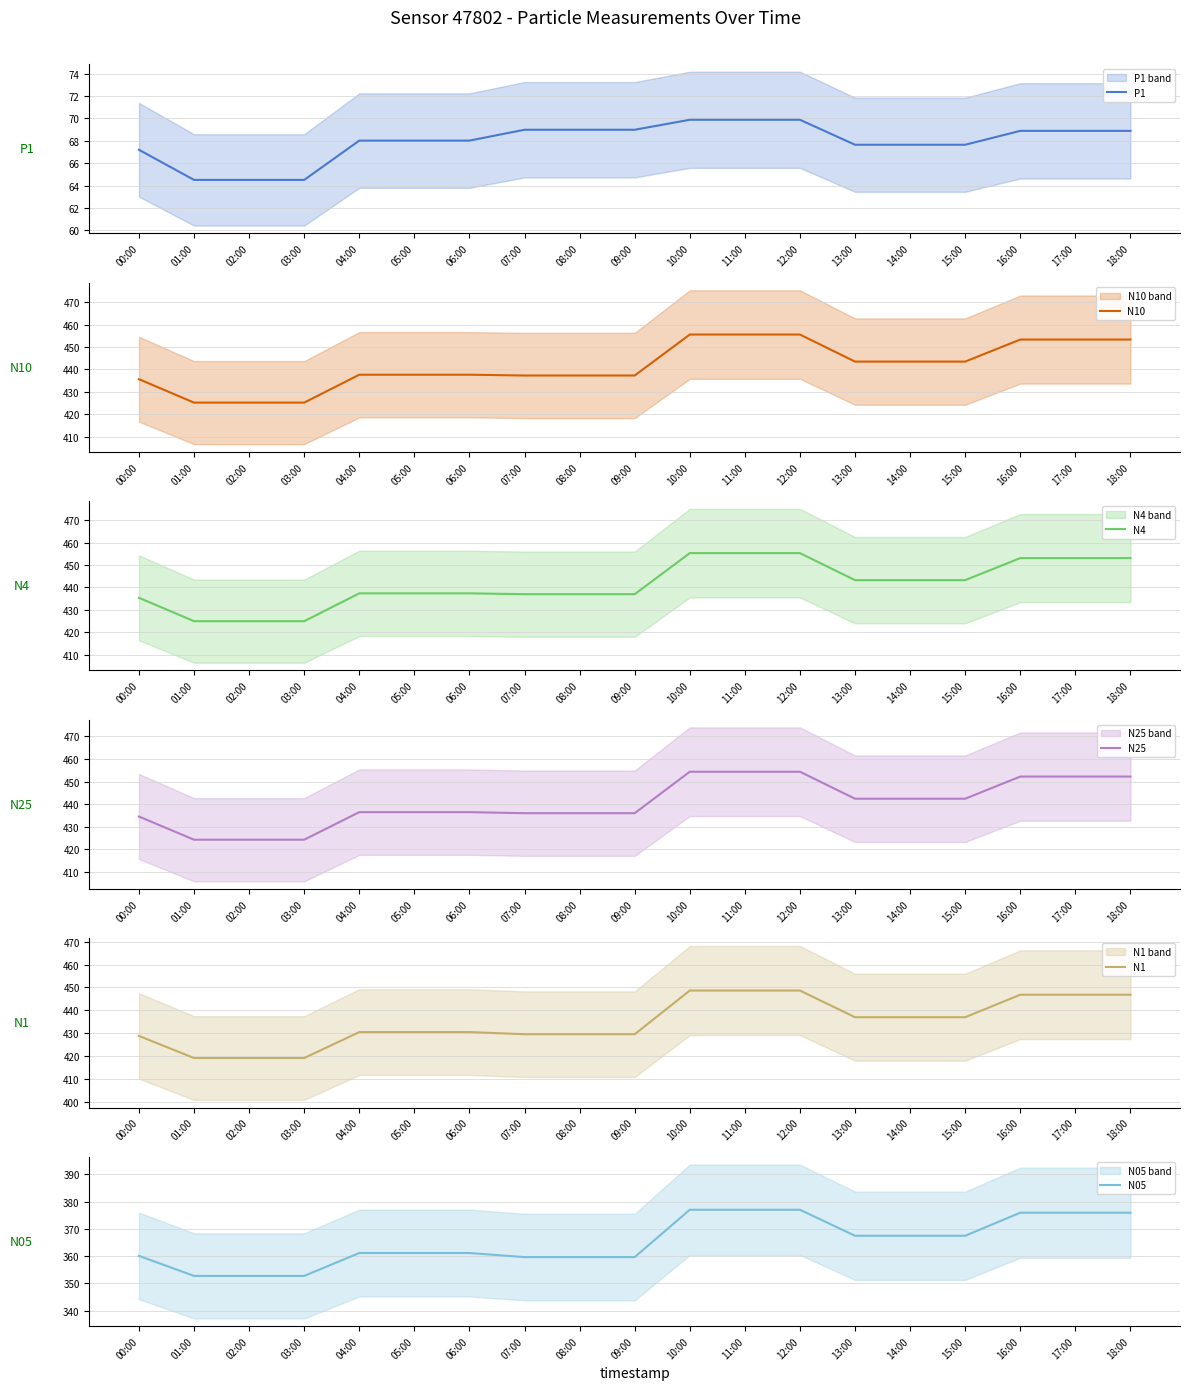

The value of N25 at 06:00 is 436.4. True or false?

True